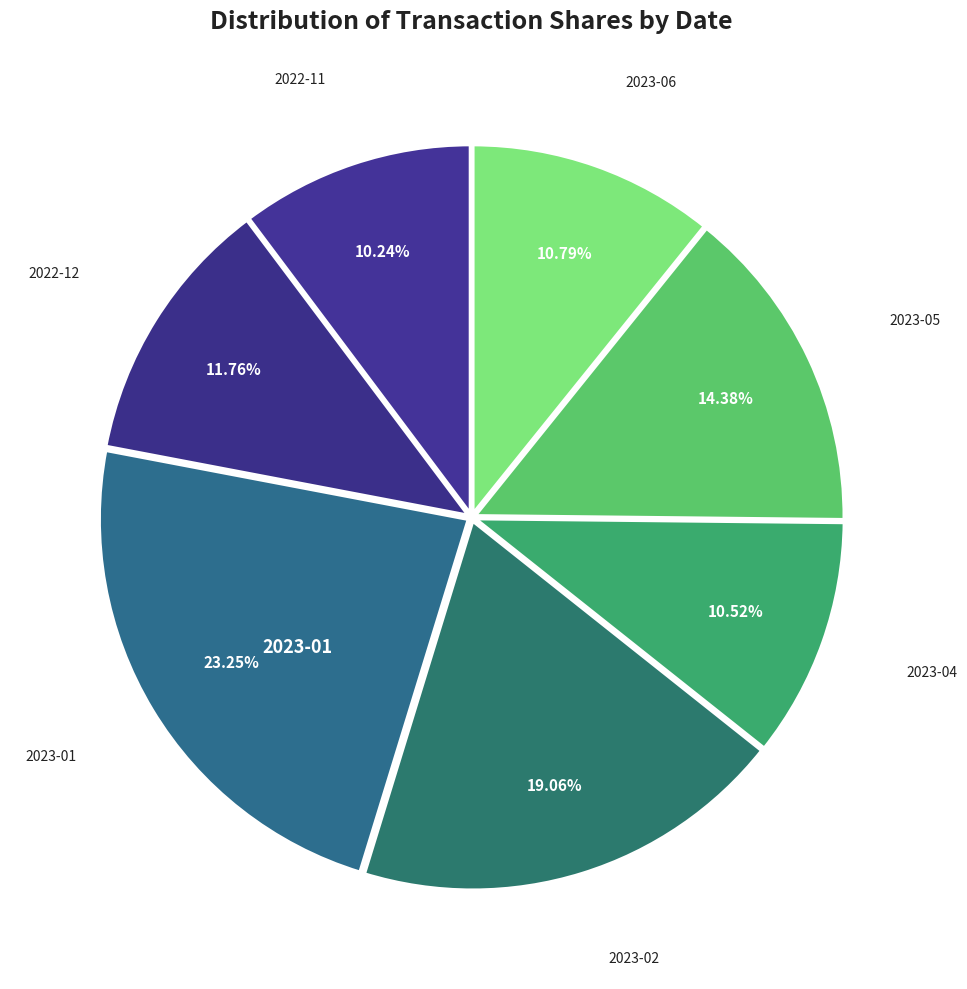

Count the number of slices in the pie.

7